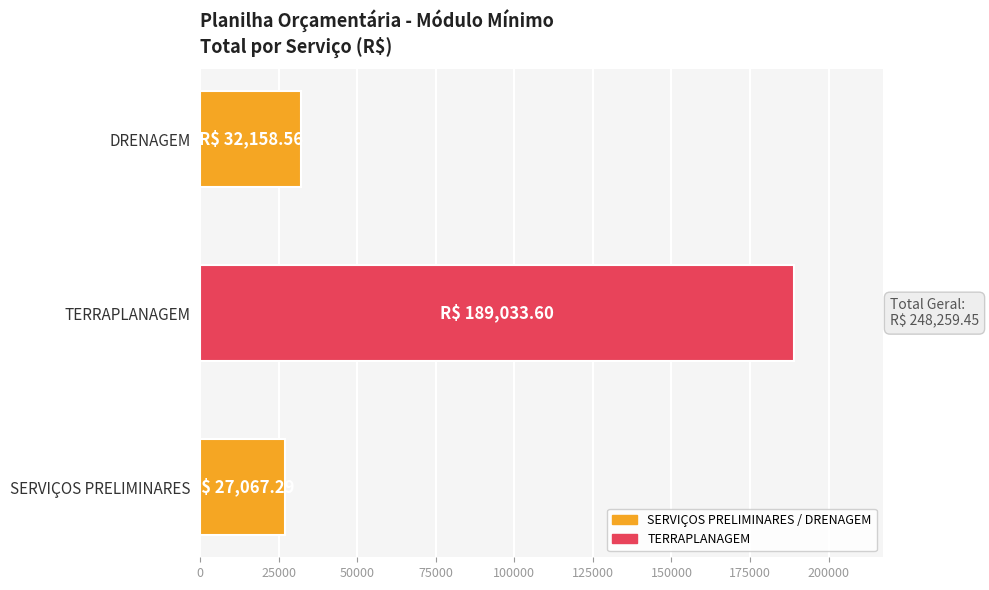

Between SERVIÇOS PRELIMINARES and TERRAPLANAGEM, which is larger?

TERRAPLANAGEM